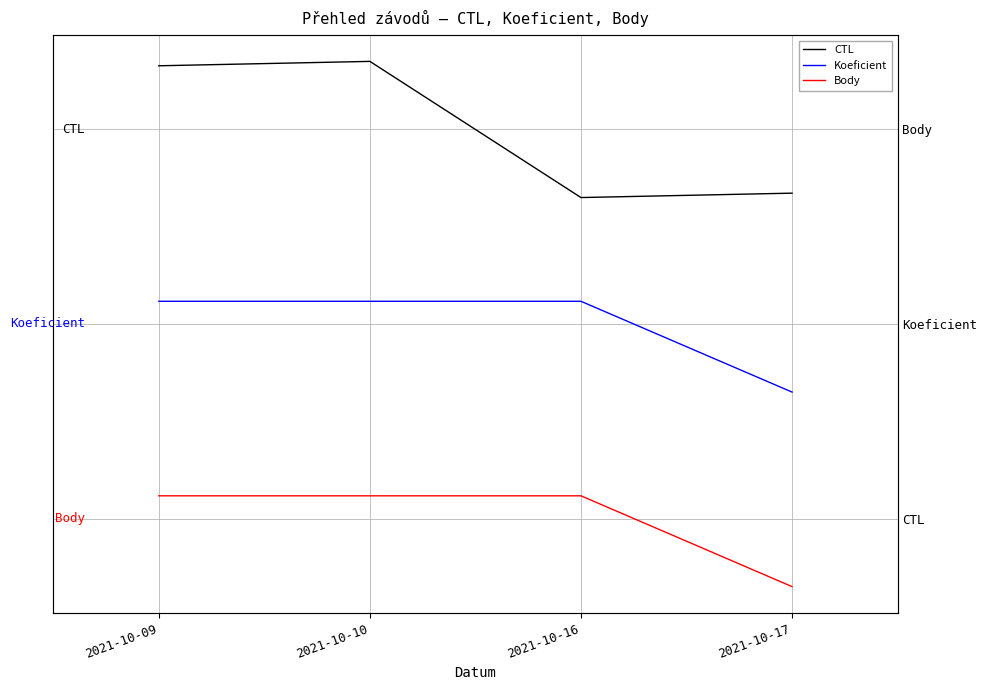

What is the highest value of the CTL series?

2.4